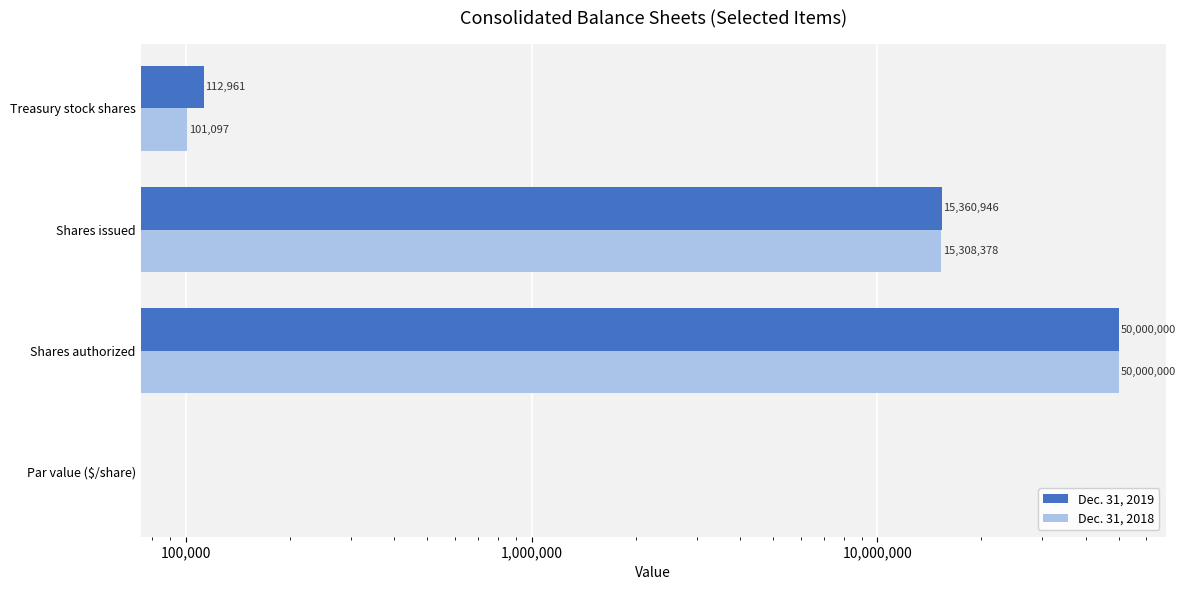

How many bars are there in each group?

2